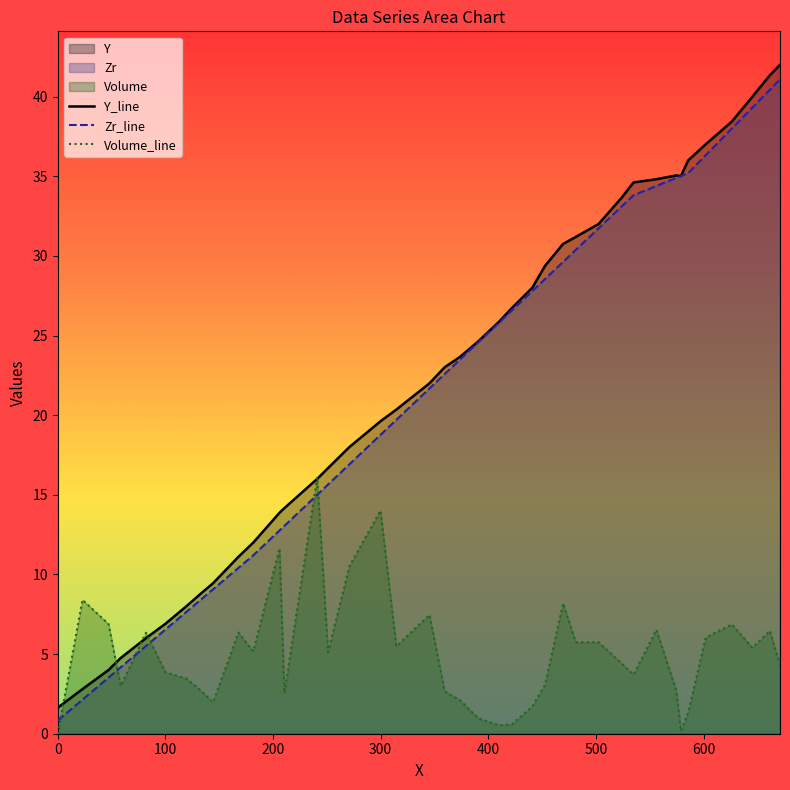

What is the maximum value shown in the chart?

42.0